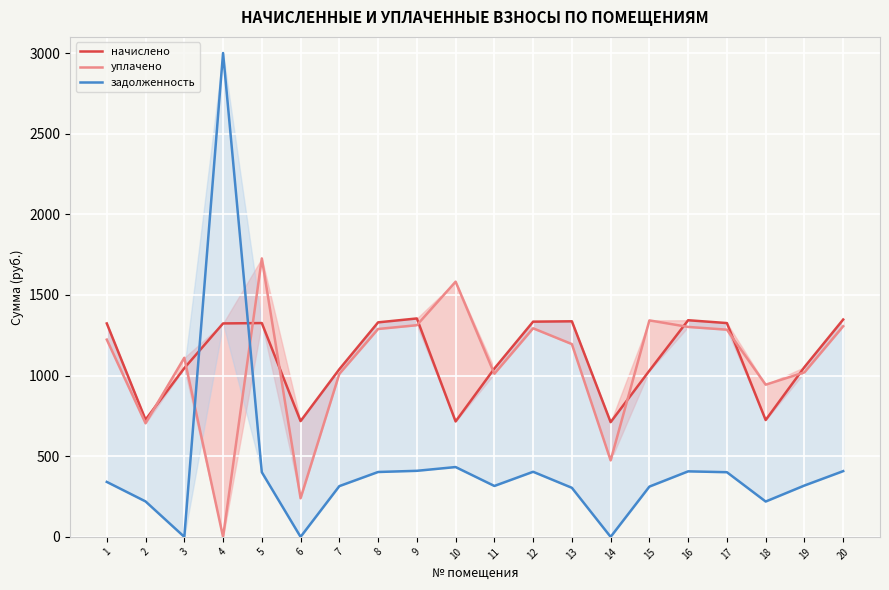

Where is уплачено nearest to the value 863?

18